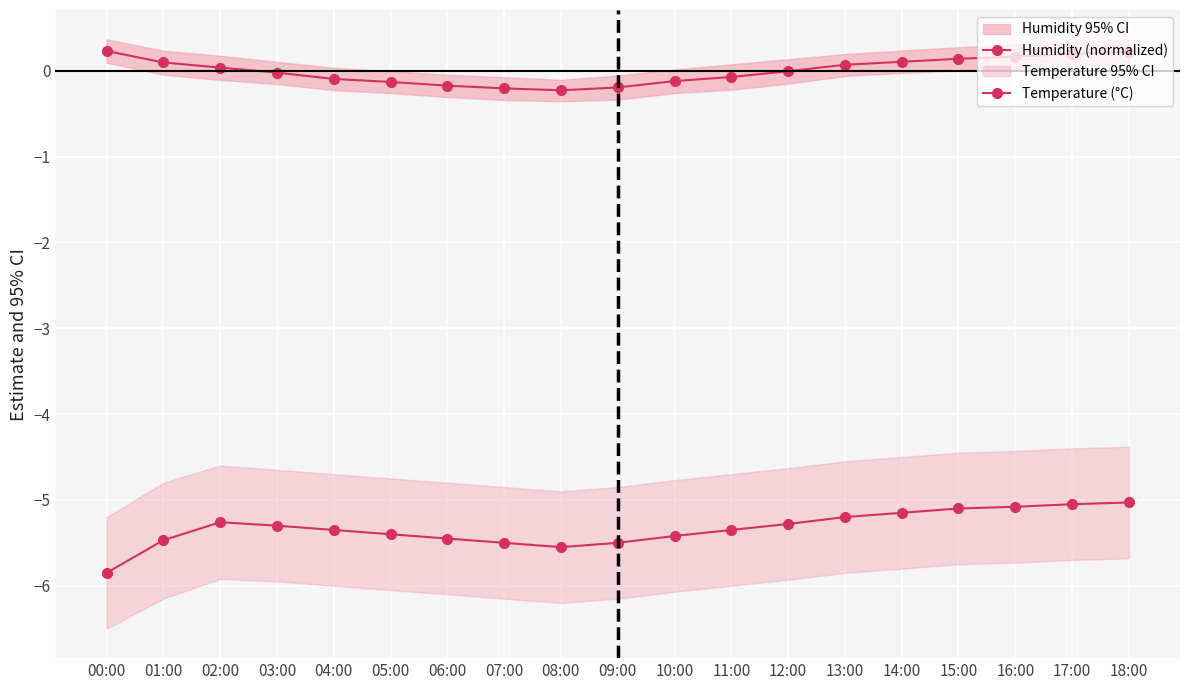

Reading right to left, what are all the values shown in this chart?

Humidity (normalized): 18:00=0.2	17:00=0.2	16:00=0.2	15:00=0.1	14:00=0.1	13:00=0.1	12:00=-0.0	11:00=-0.1	10:00=-0.1	09:00=-0.2	08:00=-0.2	07:00=-0.2	06:00=-0.2	05:00=-0.1	04:00=-0.1	03:00=-0.0	02:00=0.0	01:00=0.1	00:00=0.2
Temperature (°C): 18:00=-5.0	17:00=-5.0	16:00=-5.1	15:00=-5.1	14:00=-5.2	13:00=-5.2	12:00=-5.3	11:00=-5.3	10:00=-5.4	09:00=-5.5	08:00=-5.5	07:00=-5.5	06:00=-5.5	05:00=-5.4	04:00=-5.3	03:00=-5.3	02:00=-5.3	01:00=-5.5	00:00=-5.8